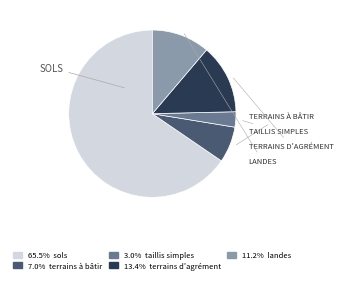

Count the number of slices in the pie.

5